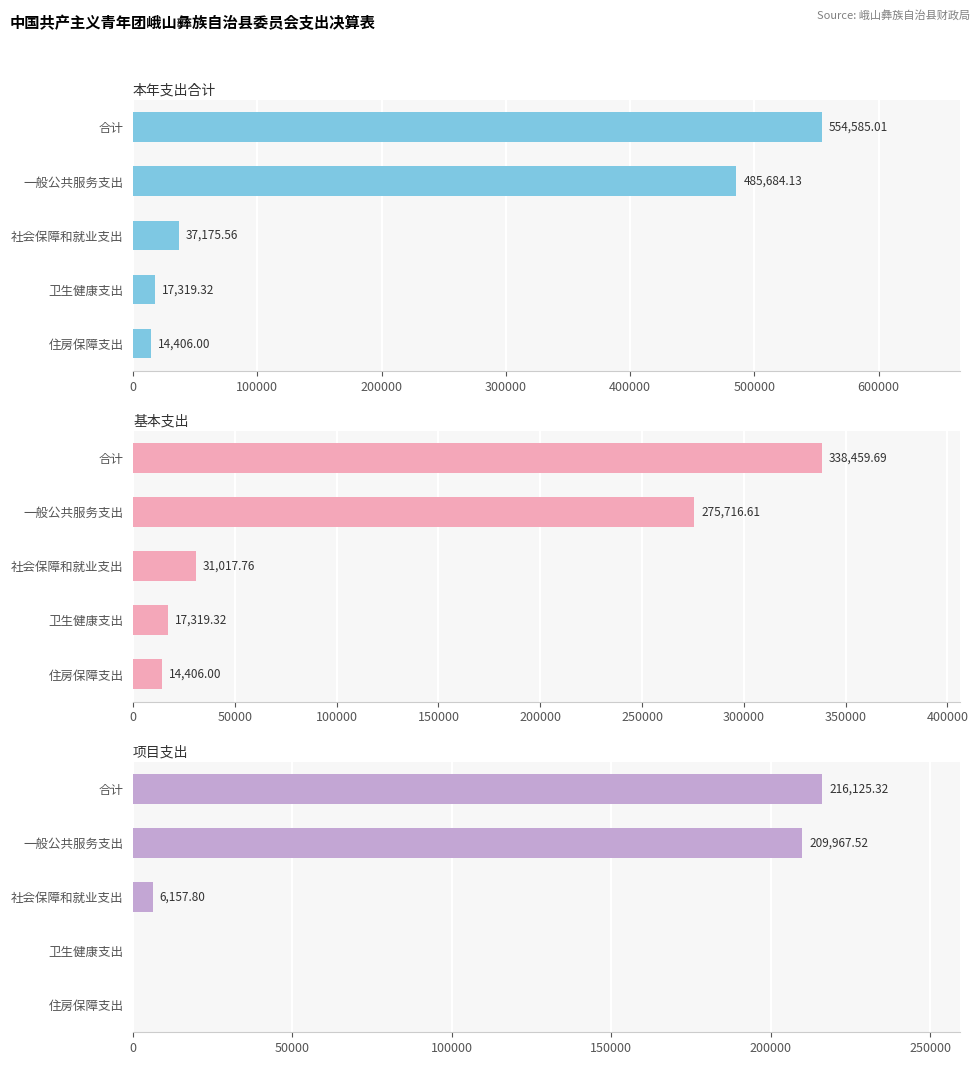

Reading left to right, extract all data points from this chart.

本年支出合计: 554585.0	485684.1	37175.6	17319.3	14406.0
基本支出: 338459.7	275716.6	31017.8	17319.3	14406.0
项目支出: 216125.3	209967.5	6157.8	0.0	0.0